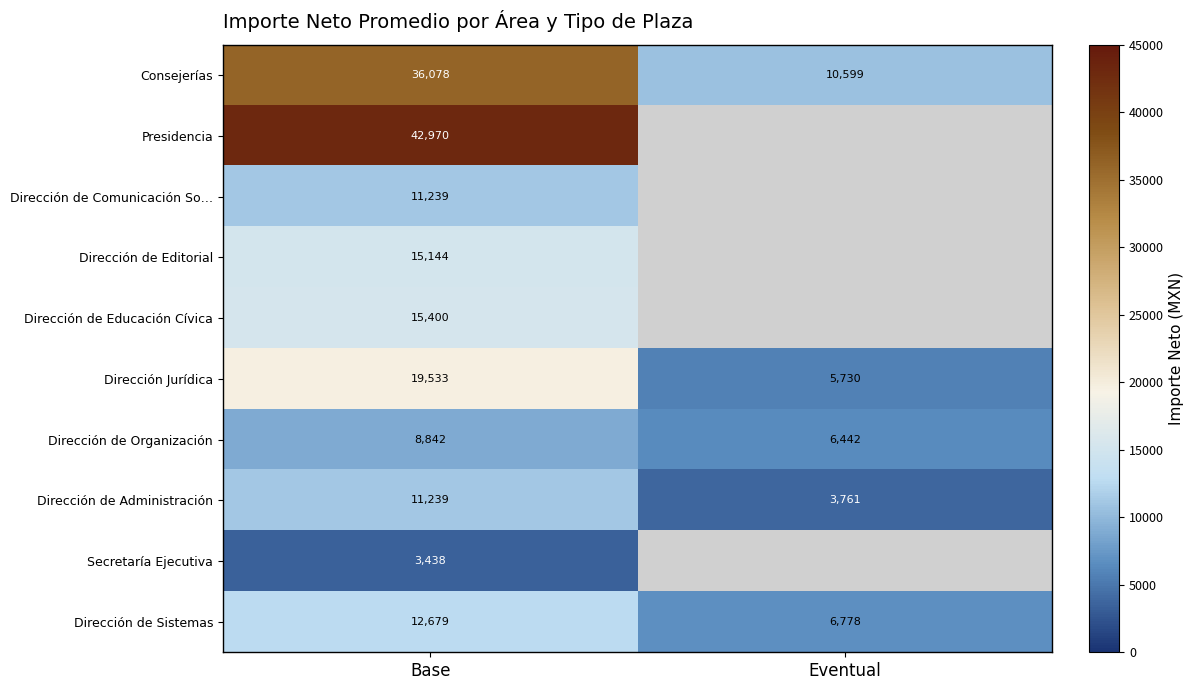

List the labels in order of Consejerías value, smallest first.

Eventual, Base